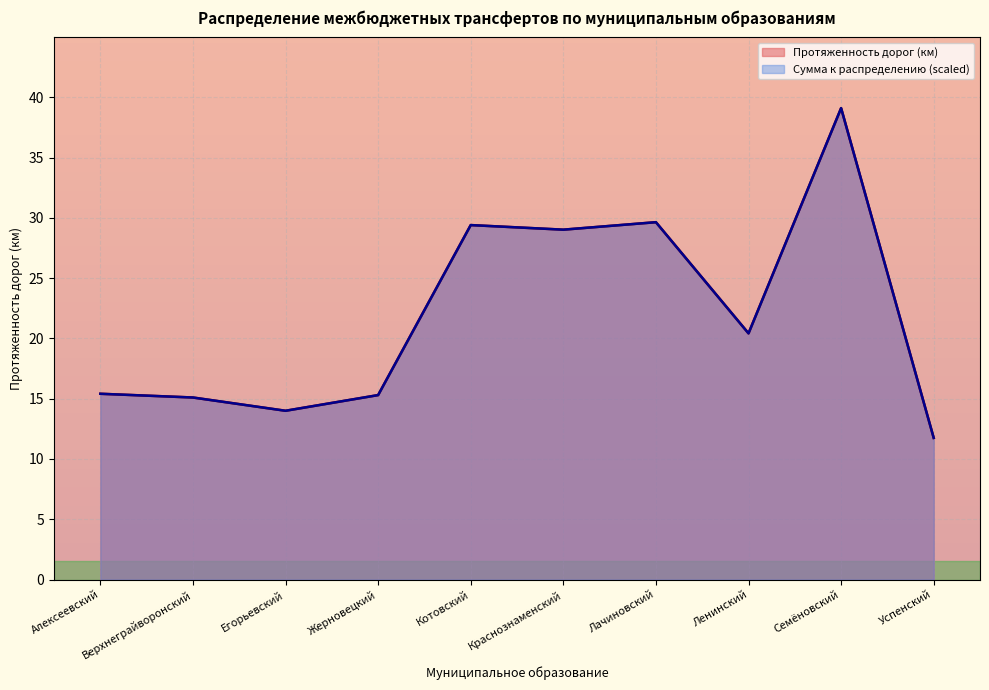

True or false: Сумма к распределению and Протяженность дорог (км) cross at least once.

True